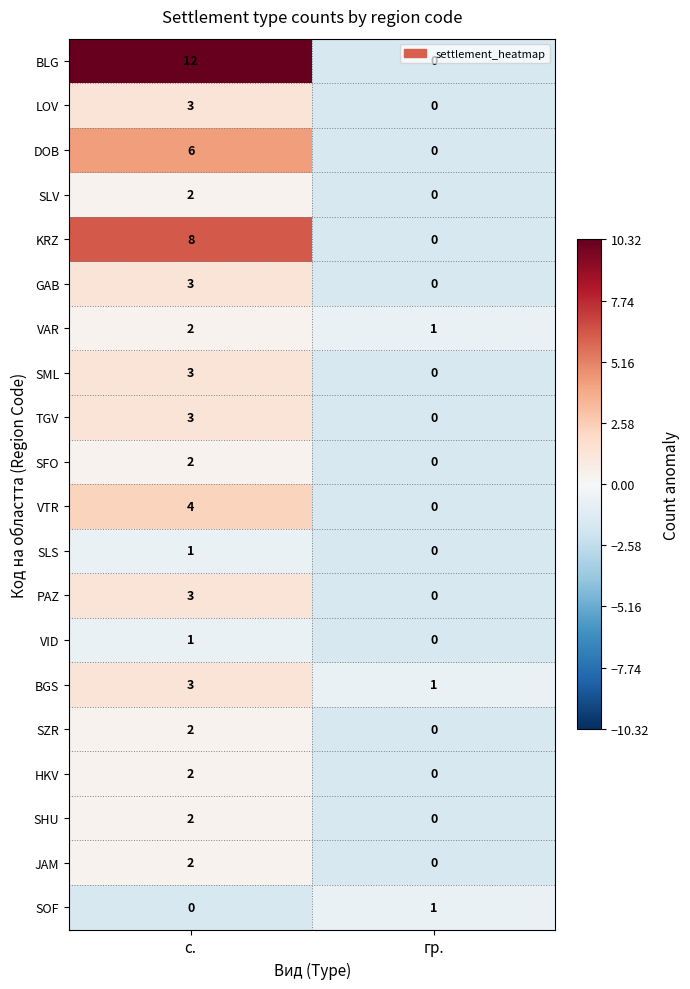

Is it true that SLV equals -1 at гр.?

False